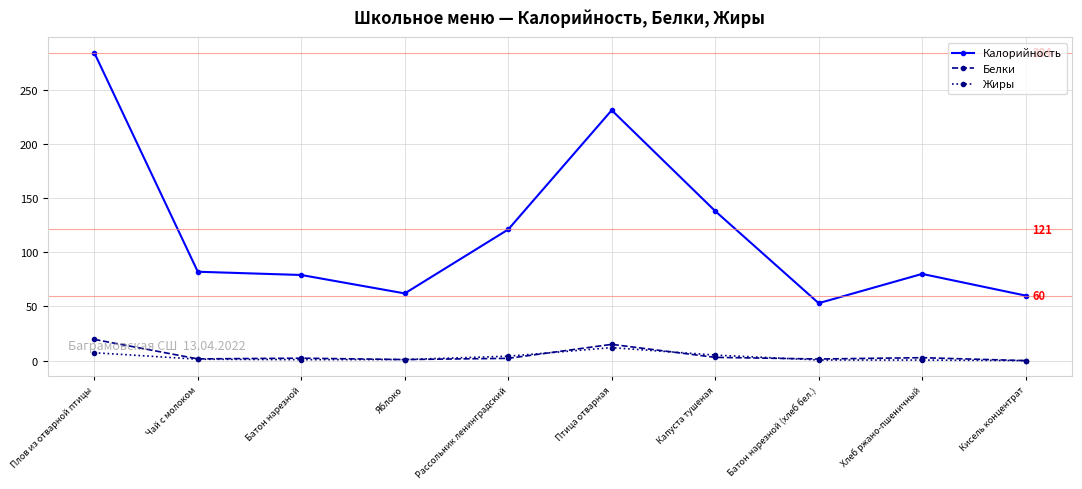

How many data points does each series have?

10